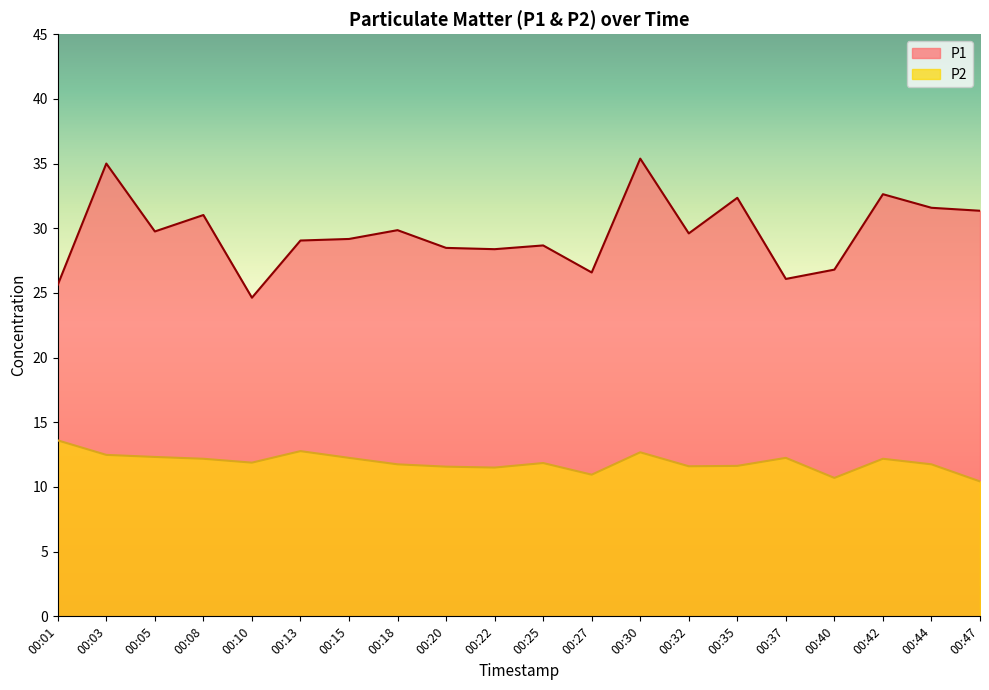

How many distinct data groups are displayed?

2